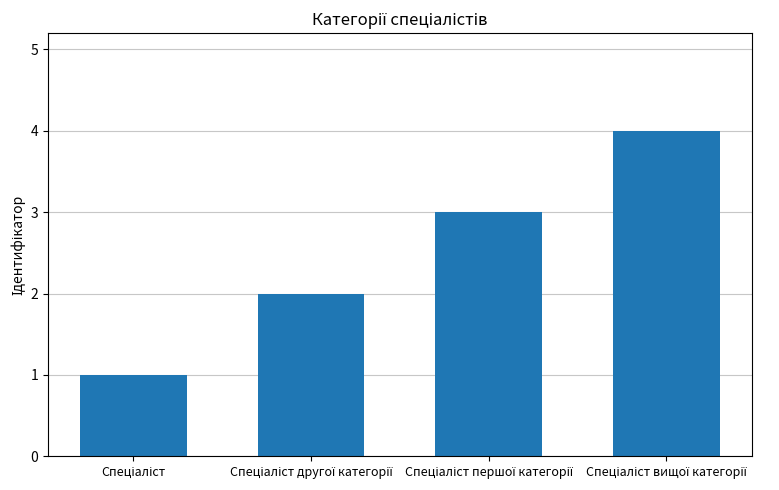

What is the difference between the maximum and minimum values?

3